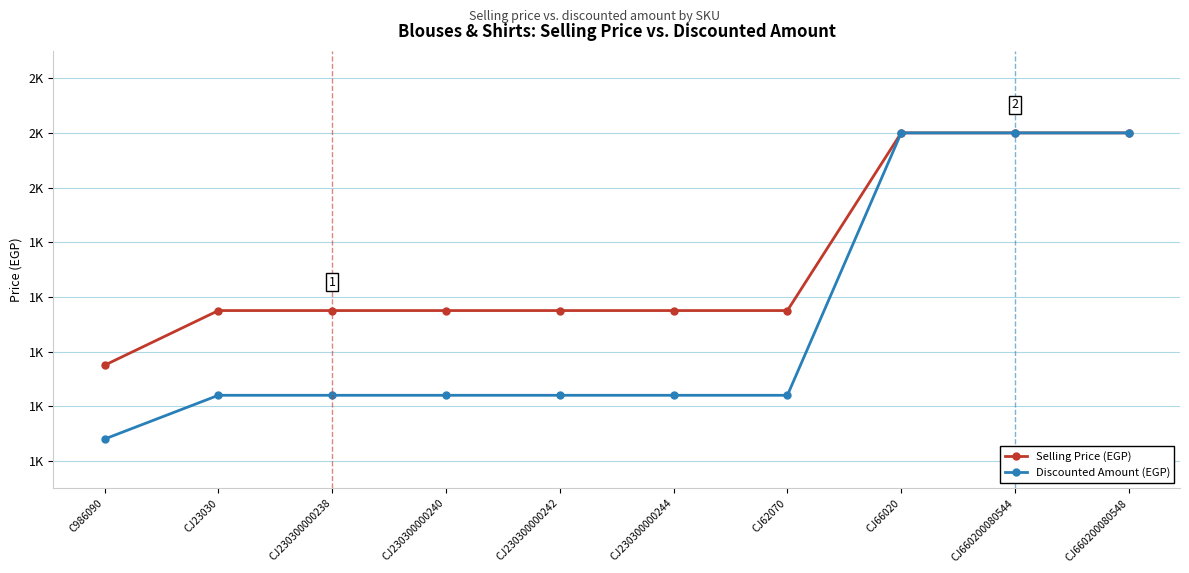

Is this an area chart (filled region under the line)?

No